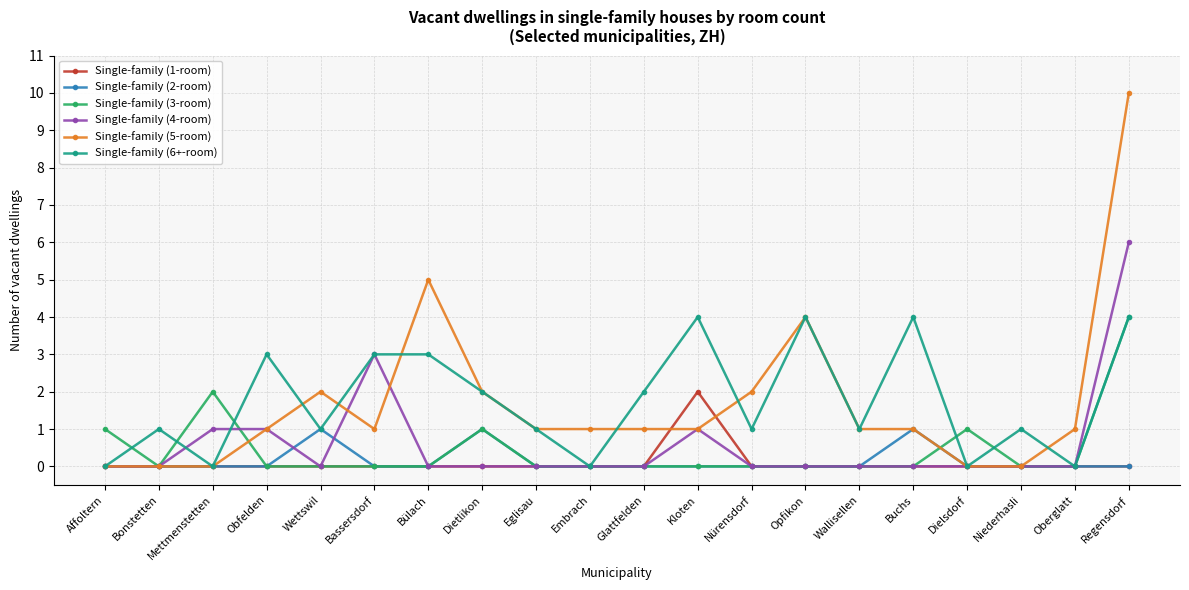

What is the difference between the highest and lowest values at Kloten?

4